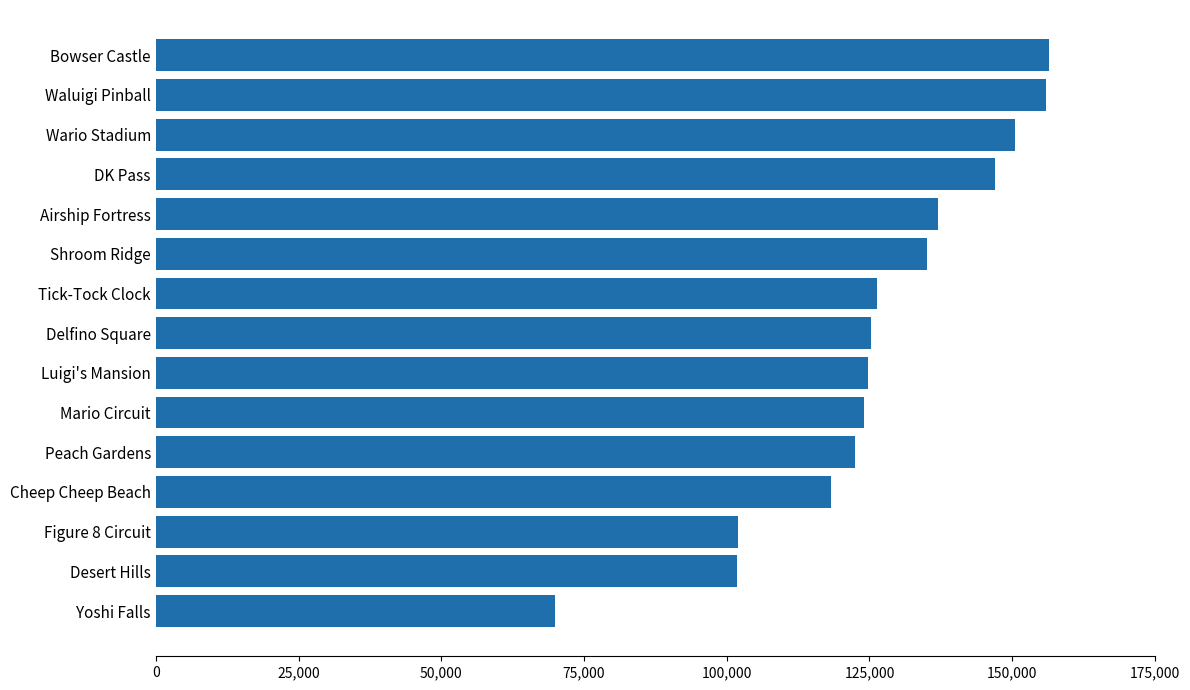

Approximately how many times larger is the value at Desert Hills compared to Tick-Tock Clock?

0.8